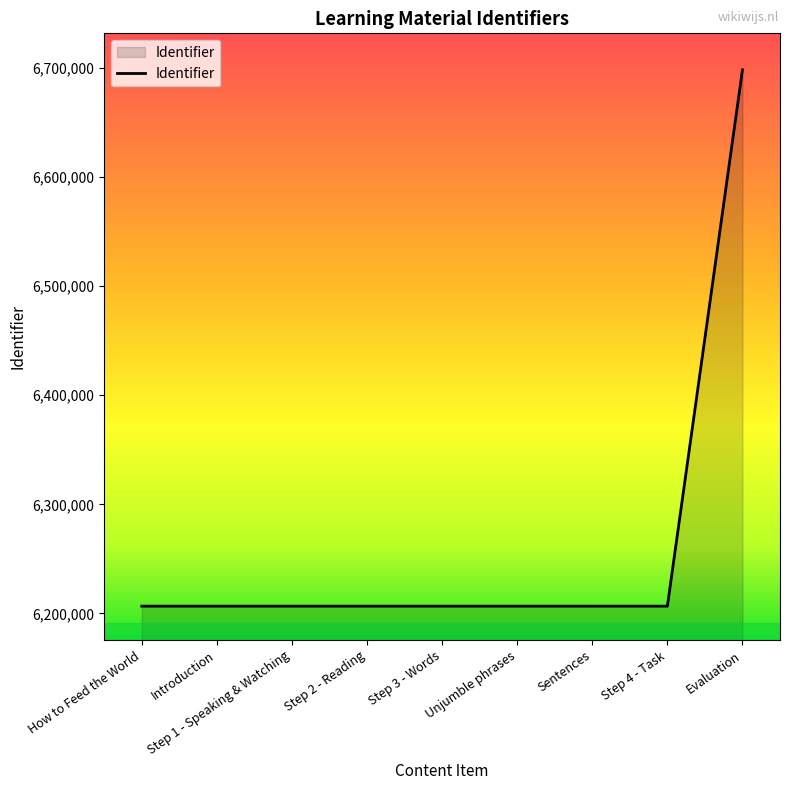

How many lines are shown in the chart?

1